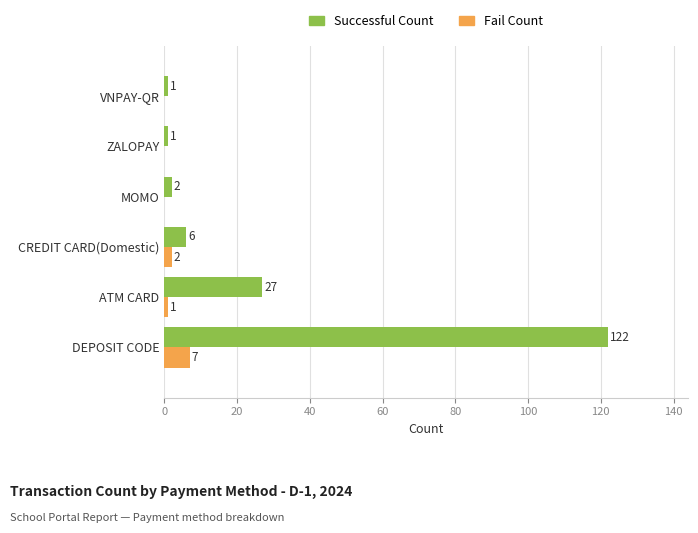

Read the Successful Count value at ATM CARD, to the nearest 50.

50